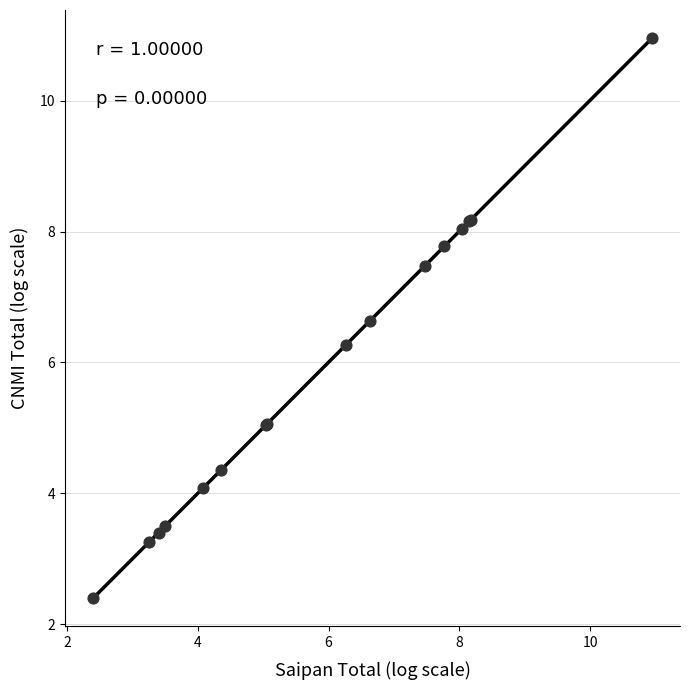

What Y value in the scatter plot is closest to 6?

6.3